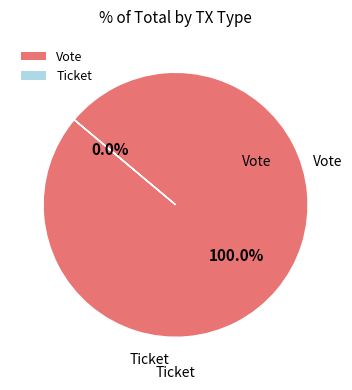

True or false: Ticket accounts for 0% of the total.

True